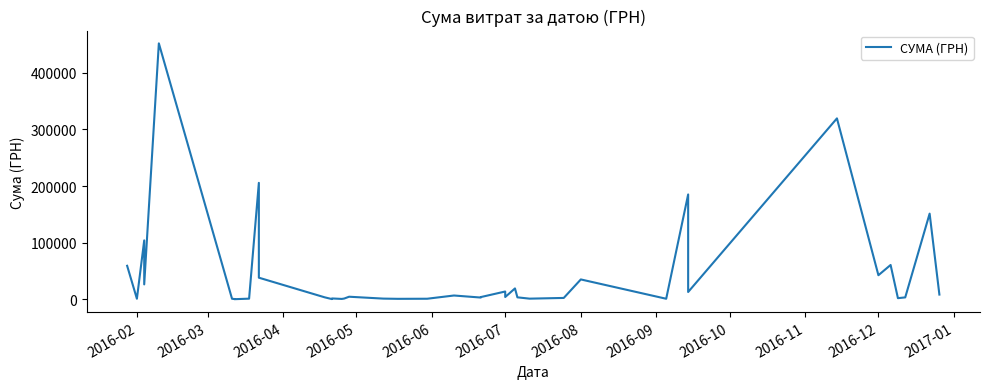

Is this an area chart (filled region under the line)?

No